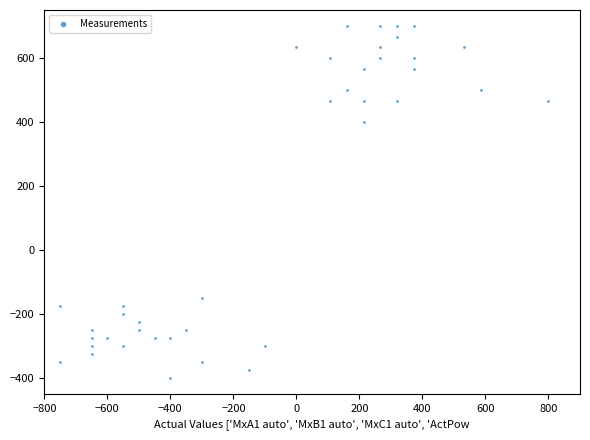

What is the range of Y values (max minus min)?

1100.0